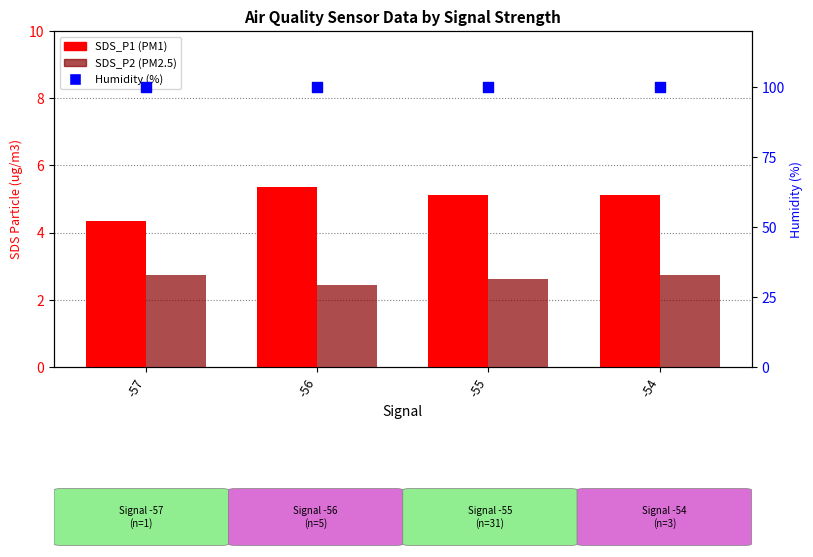

At how many categories does at least one series exceed 12?

4